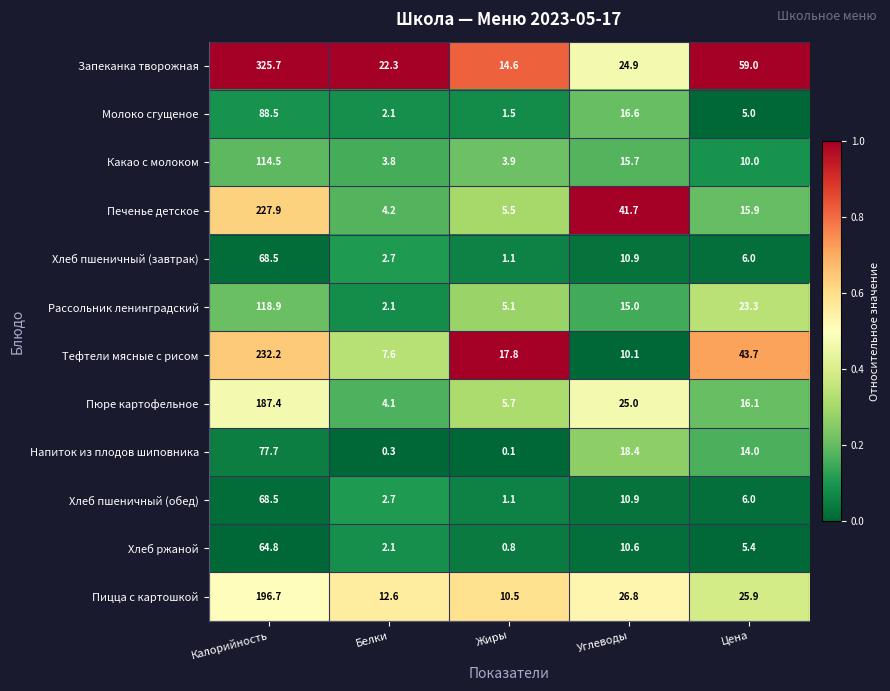

Between Жиры and Цена, which series saw the biggest shift?

Запеканка творожная